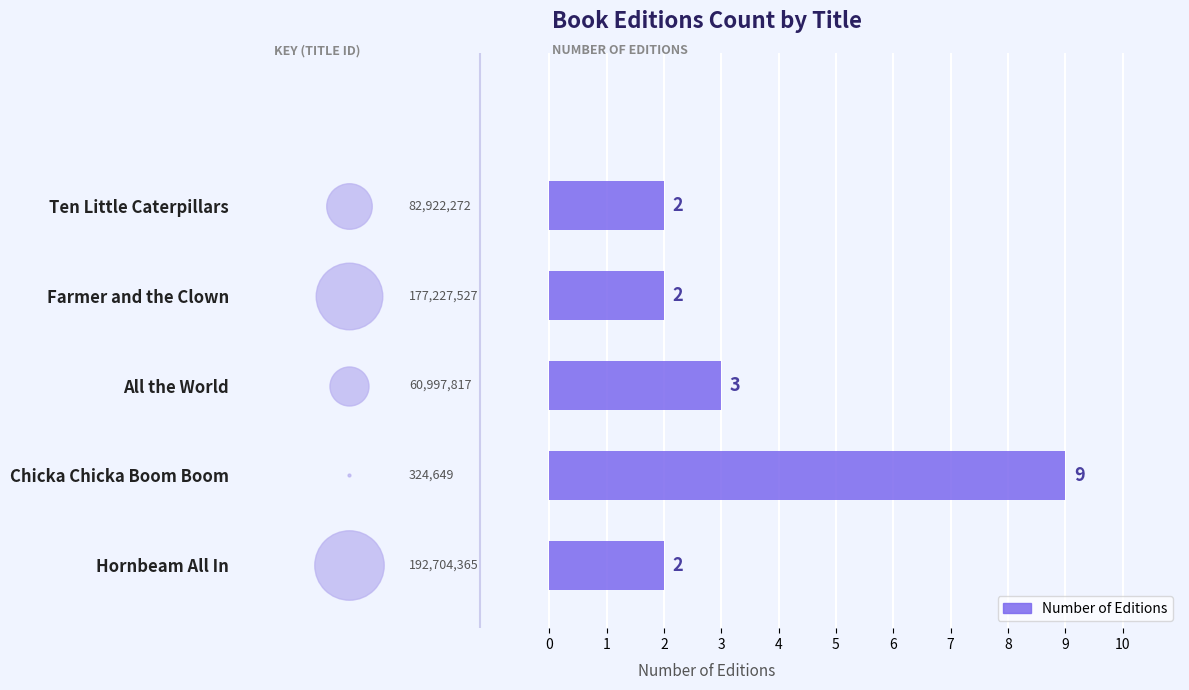

What is the change in value from All the World to Ten Little Caterpillars?

-1